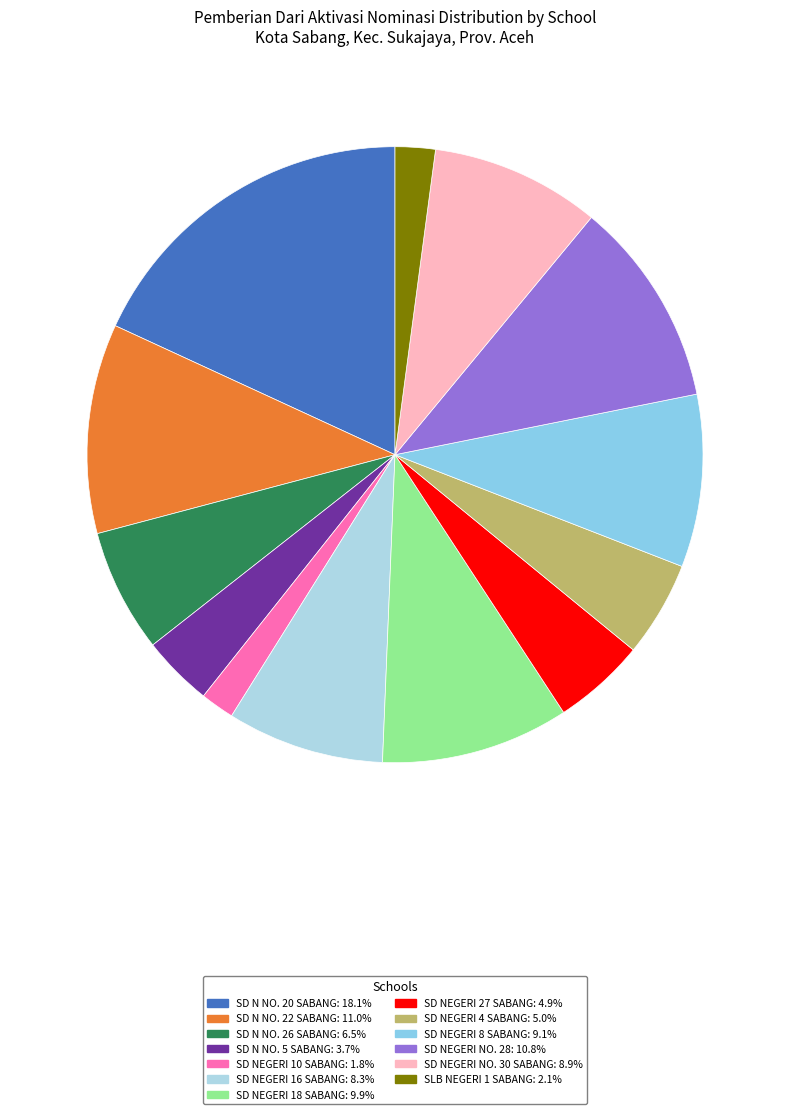

What percentage is the SD NEGERI 10 SABANG slice, to the nearest percent?

2%